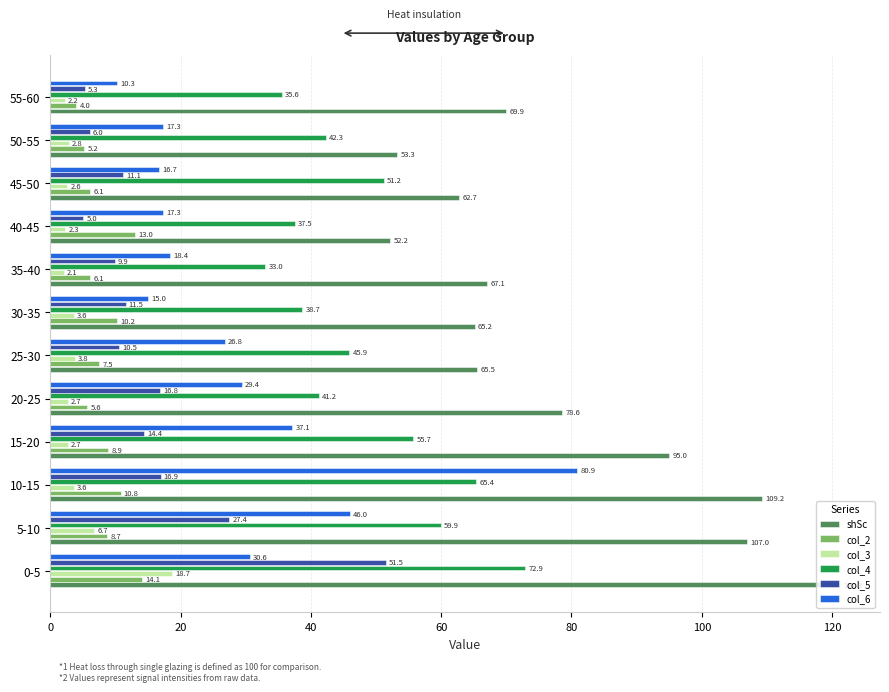

True or false: col_5 has a value of 6.0 at 50-55.

True